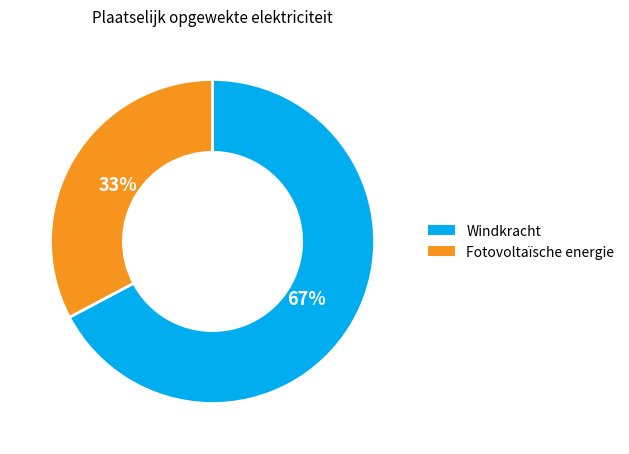

Which slice is the smallest?

Fotovoltaïsche energie